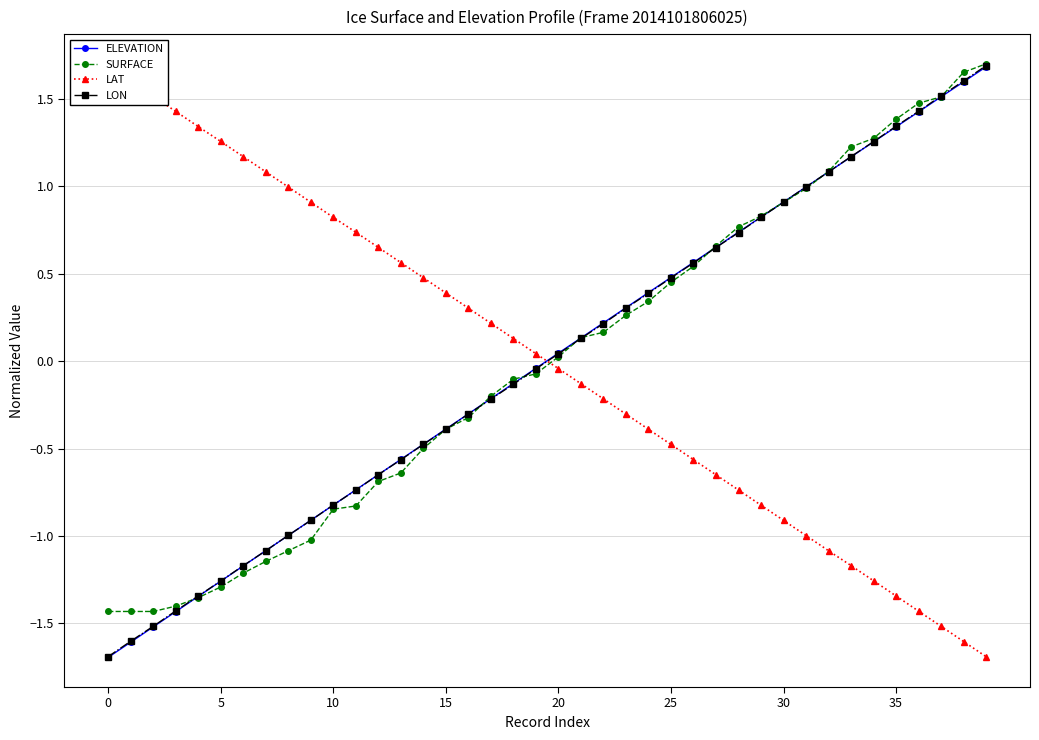

At which category is the sum across all series the highest?

39